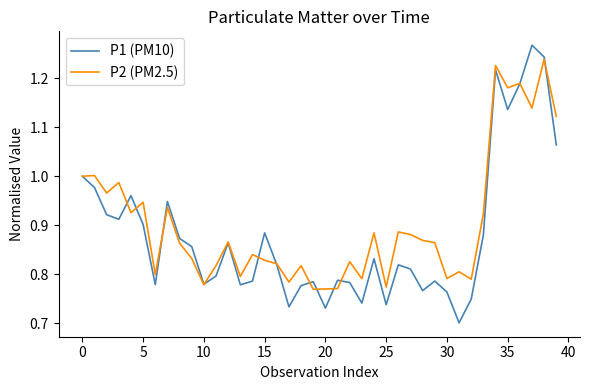

Which series has the widest spread of values?

P1 (PM10)